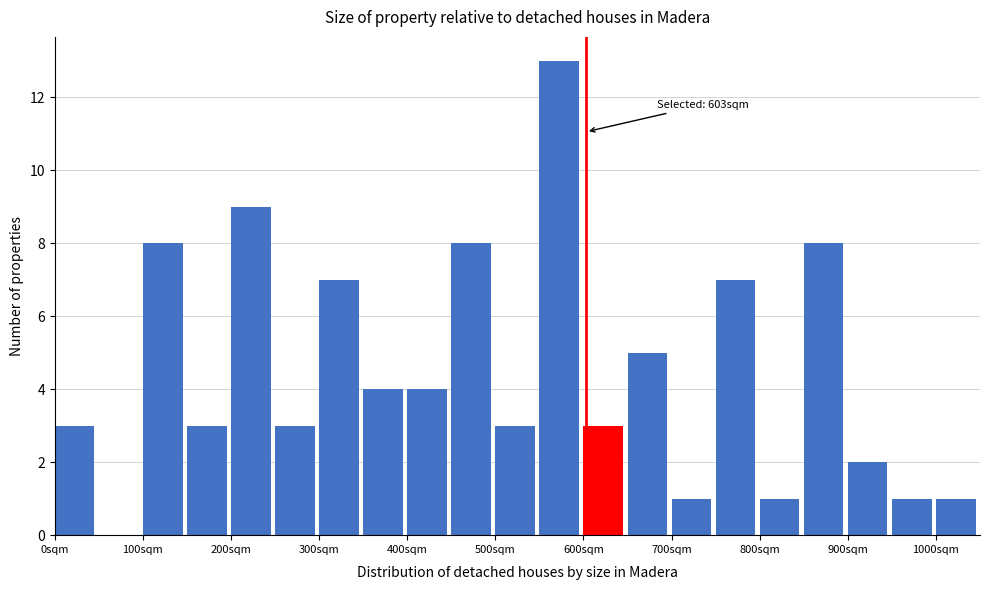

Which range on the x-axis has the tallest bar?

550 to 600